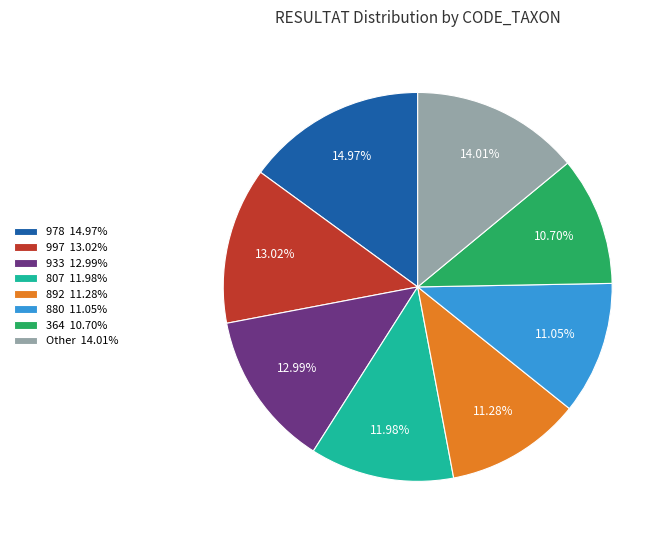

Is 807 11.98% the majority of the pie?

No